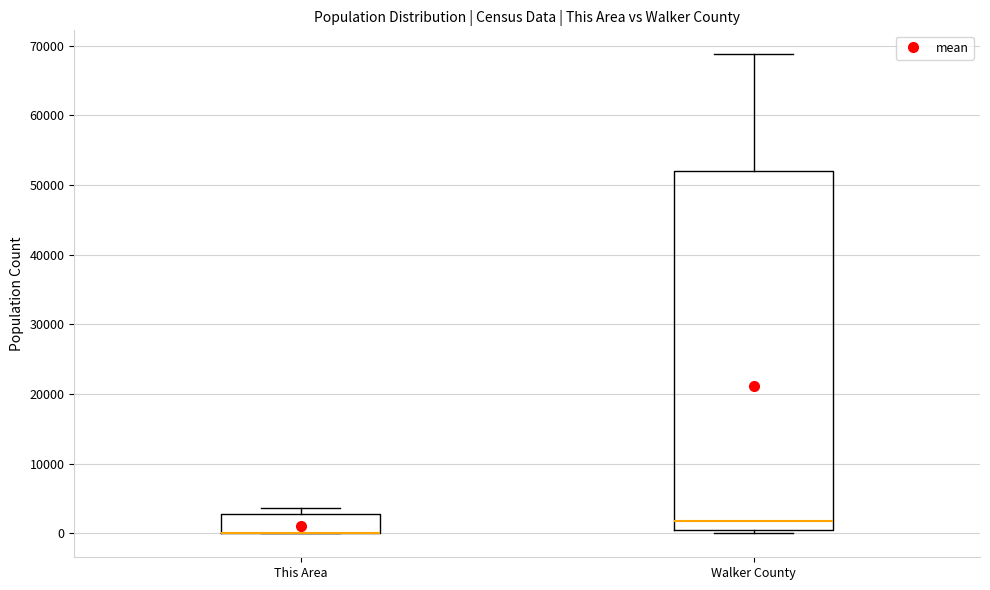

Where is the upper edge of the box for Walker County on the y-axis? The values are not printed on the chart, so give them approximately, as read against the axis.

52000